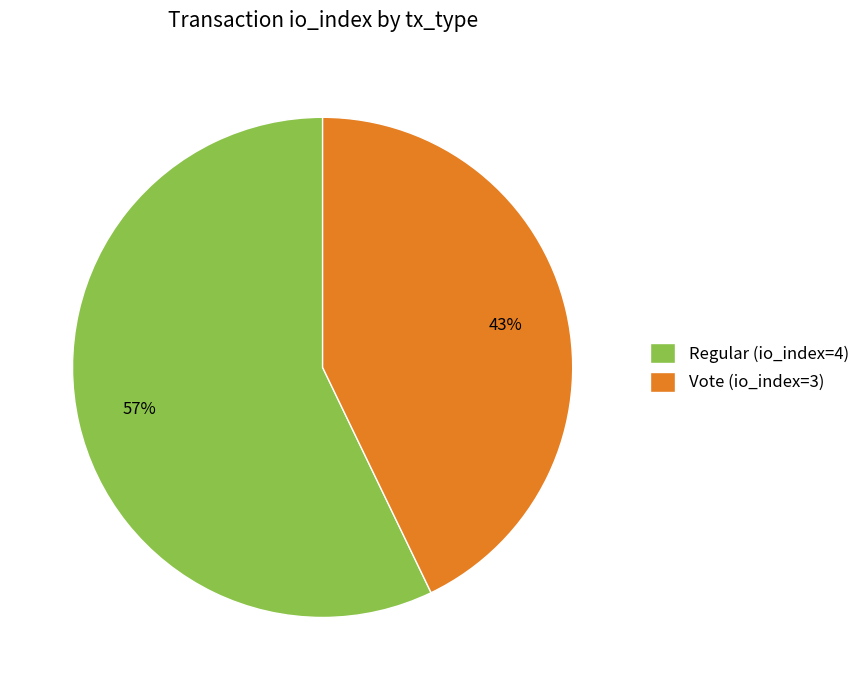

To the nearest percent, what is the combined percentage of Vote (io_index=3) and Regular (io_index=4)?

100%